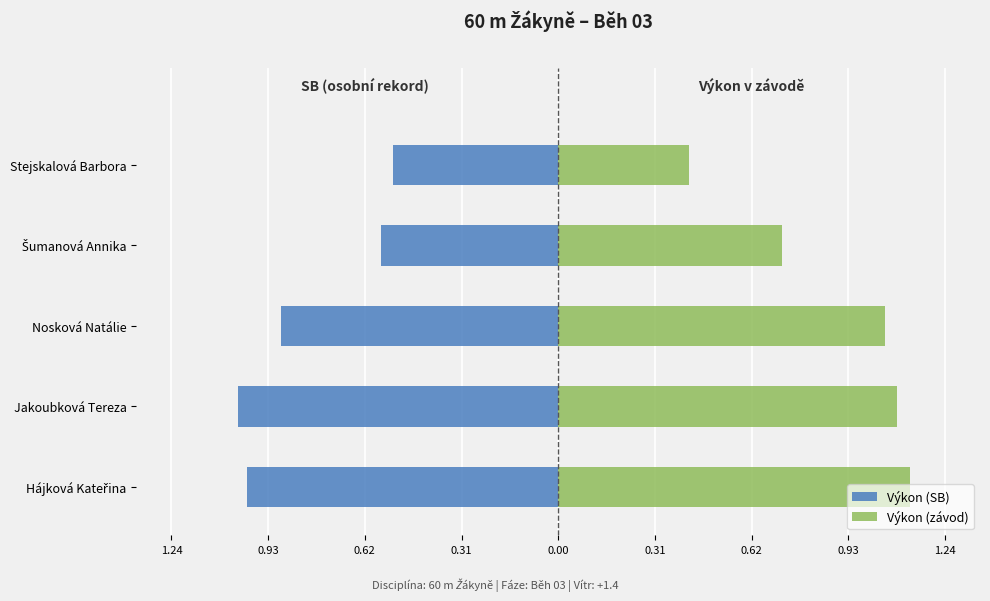

The Výkon (SB) series shows -0.3 at Hájková Kateřina. True or false?

False